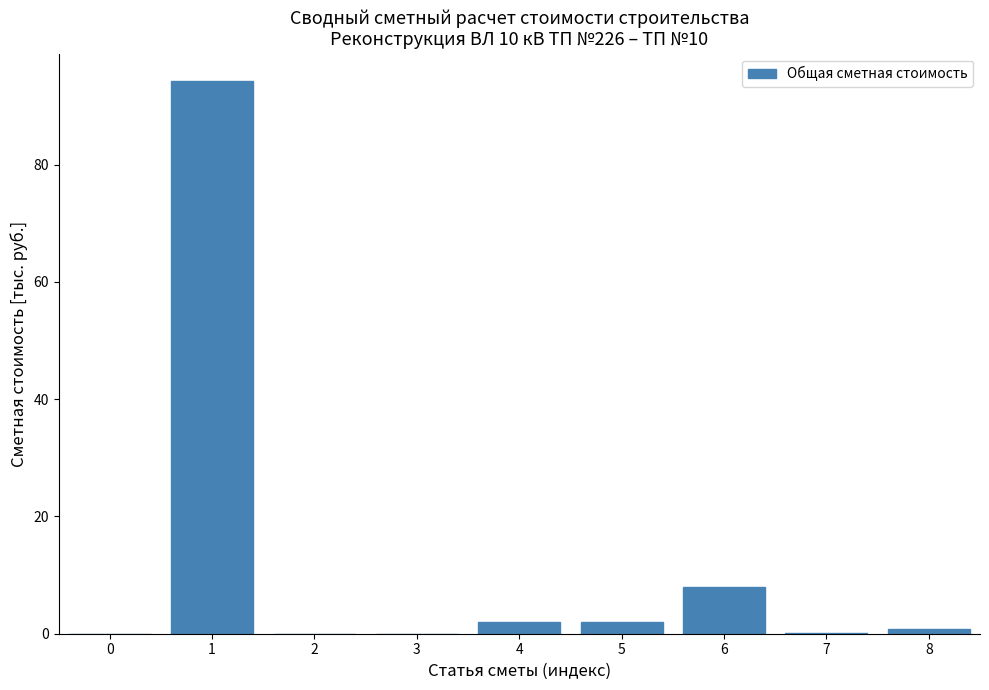

What is the greatest value displayed?

94.2